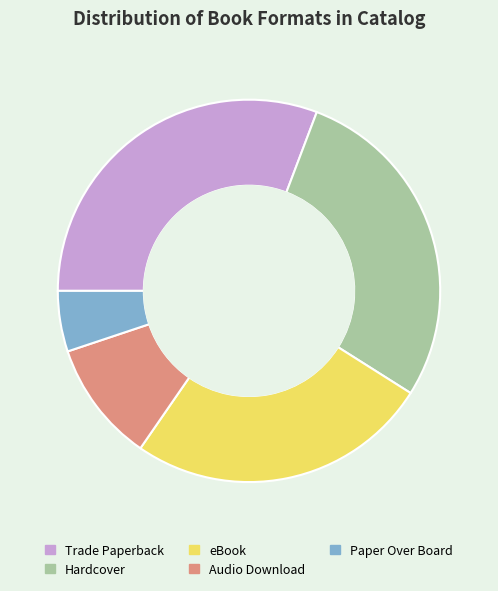

How many slices are in this pie chart?

5